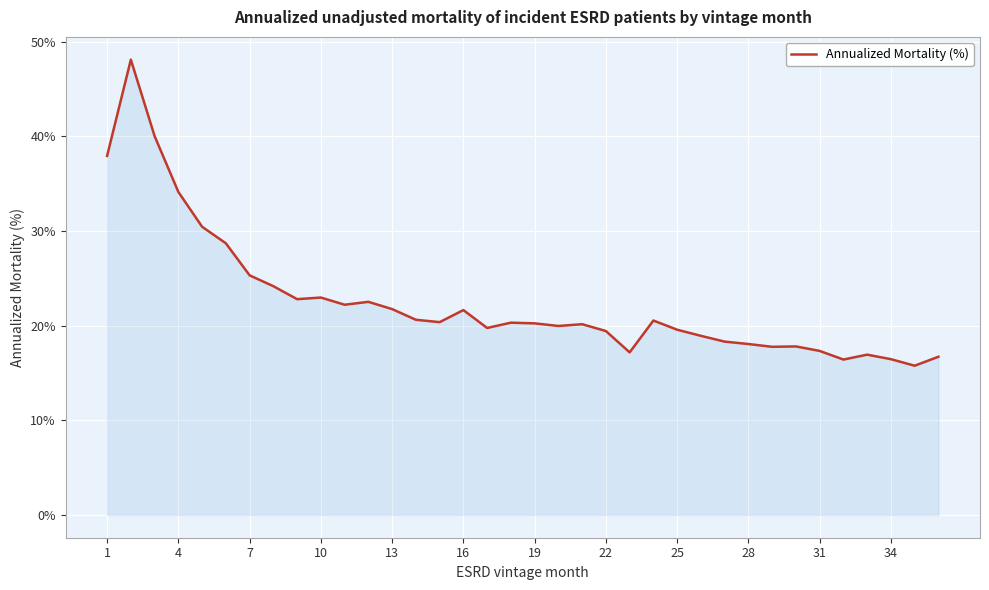

What is the greatest value displayed?

48.1